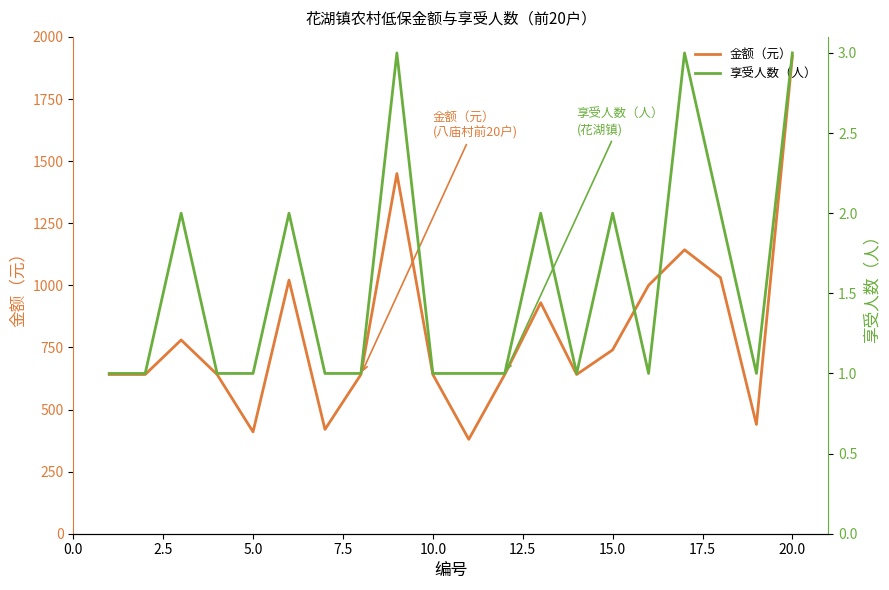

What is the difference between the maximum and minimum values in the 享受人数（人） series?

2